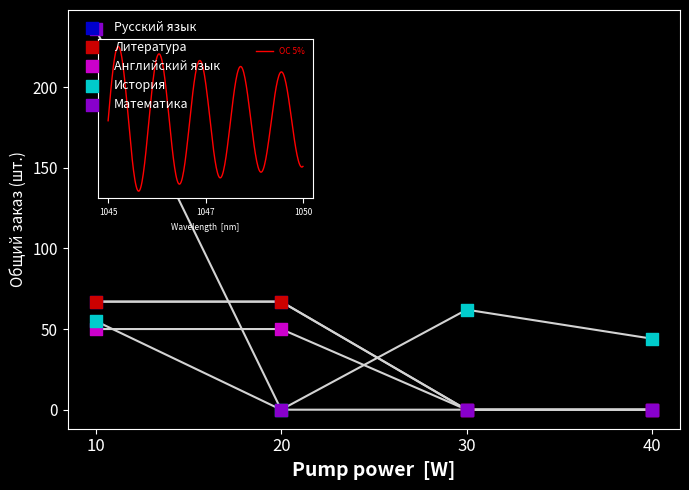

Which series reaches the minimum Y coordinate?

Русский язык